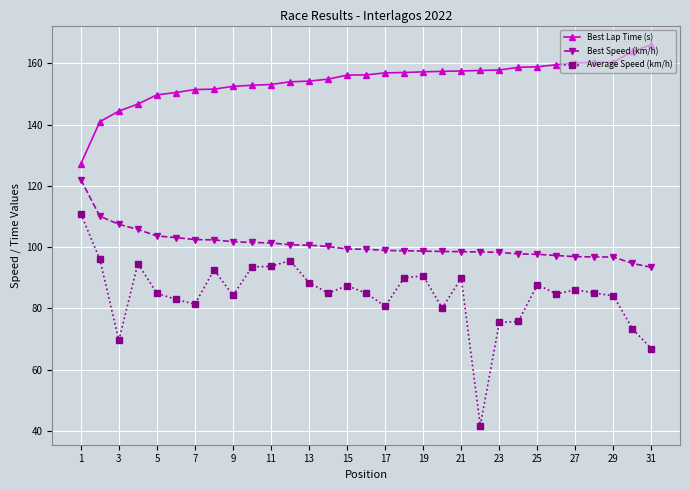

List the series in order of their peak value, highest first.

Best Lap Time (s), Best Speed (km/h), Average Speed (km/h)